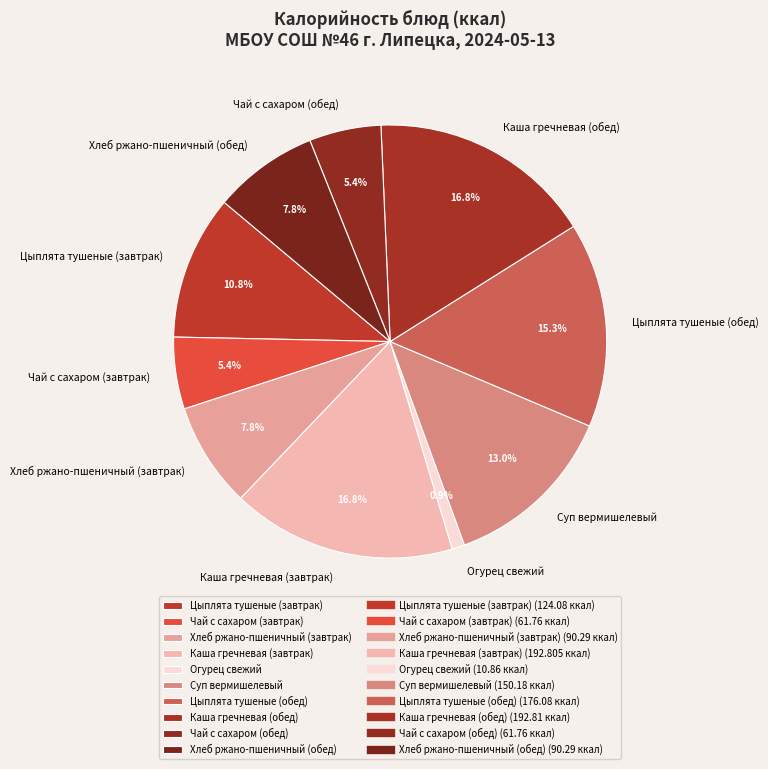

What is the ratio of the value at Хлеб ржано-пшеничный (обед) to the value at Цыплята тушеные (обед)?

0.5